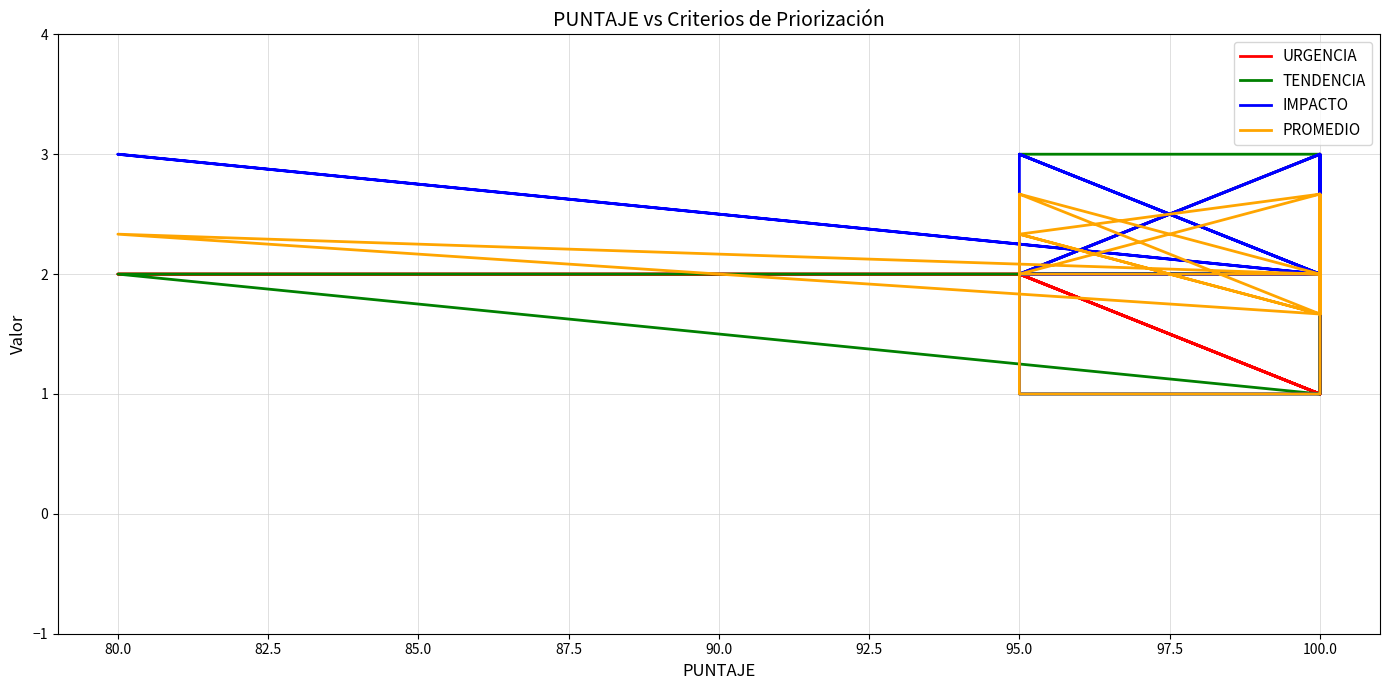

Which series has the largest range (max minus min)?

URGENCIA